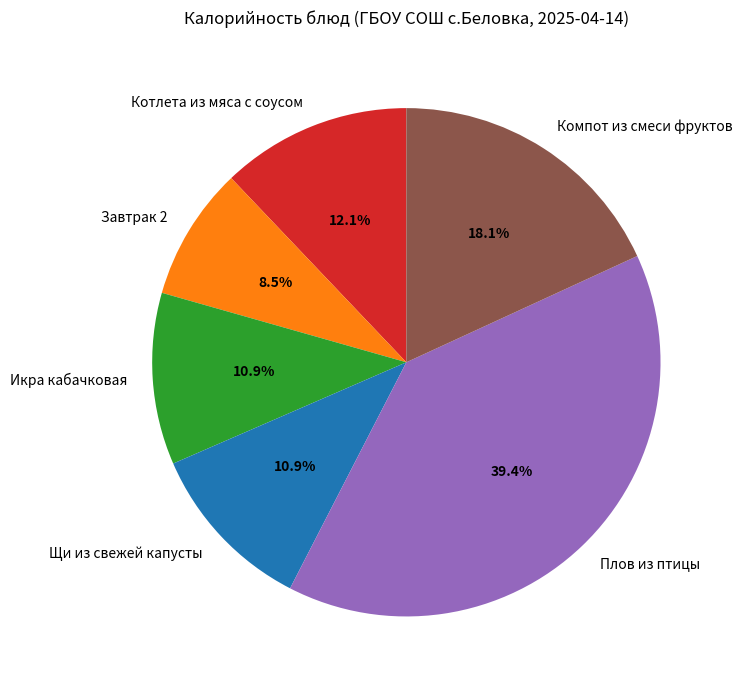

Does any single category account for the majority?

No